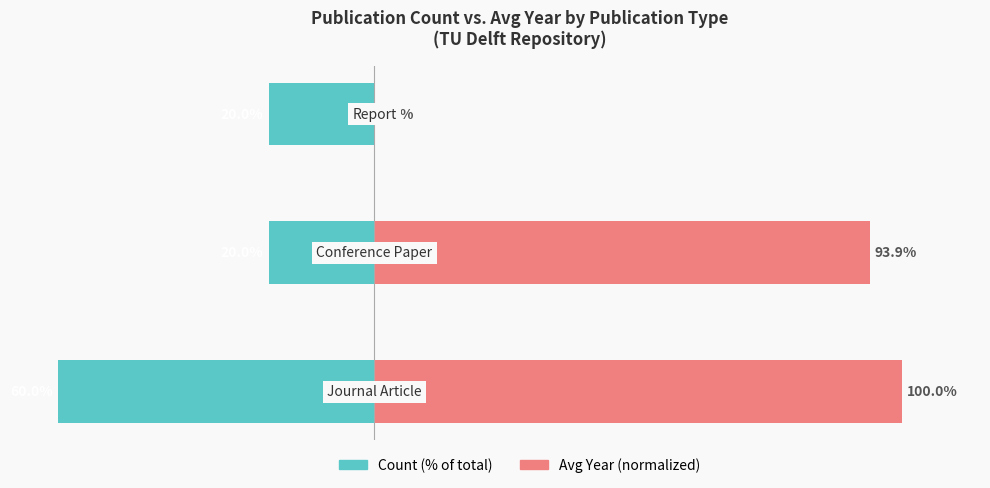

At −40, list the series in order from largest to smallest.

Avg Year (normalized), Count (% of total)